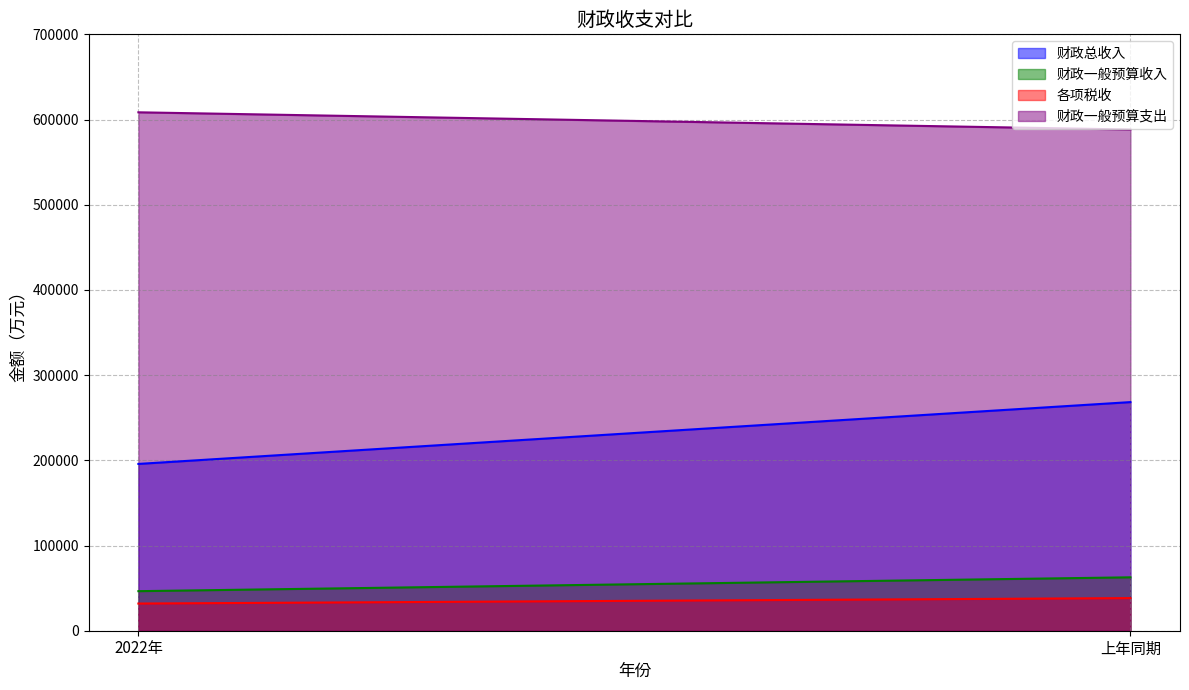

What is the lowest value of the 各项税收 series?

31893